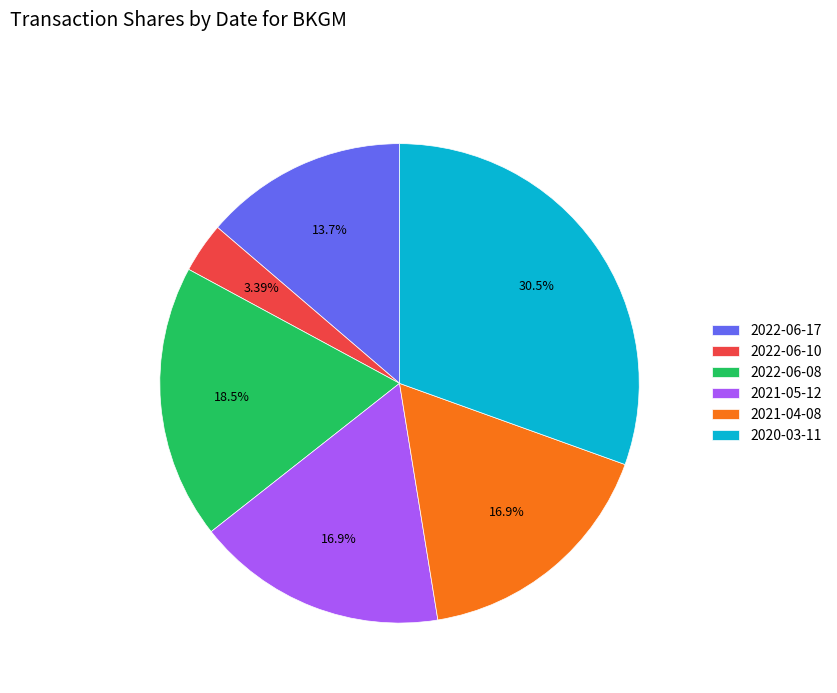

The 2021-05-12 slice represents 17% of the pie. True or false?

True